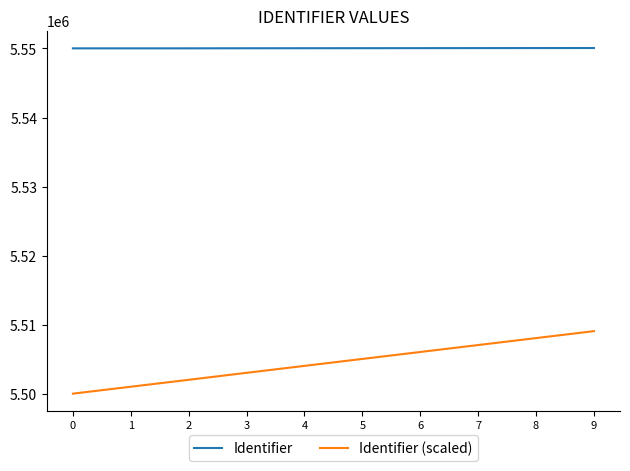

True or false: Identifier and Identifier (scaled) cross at least once.

False